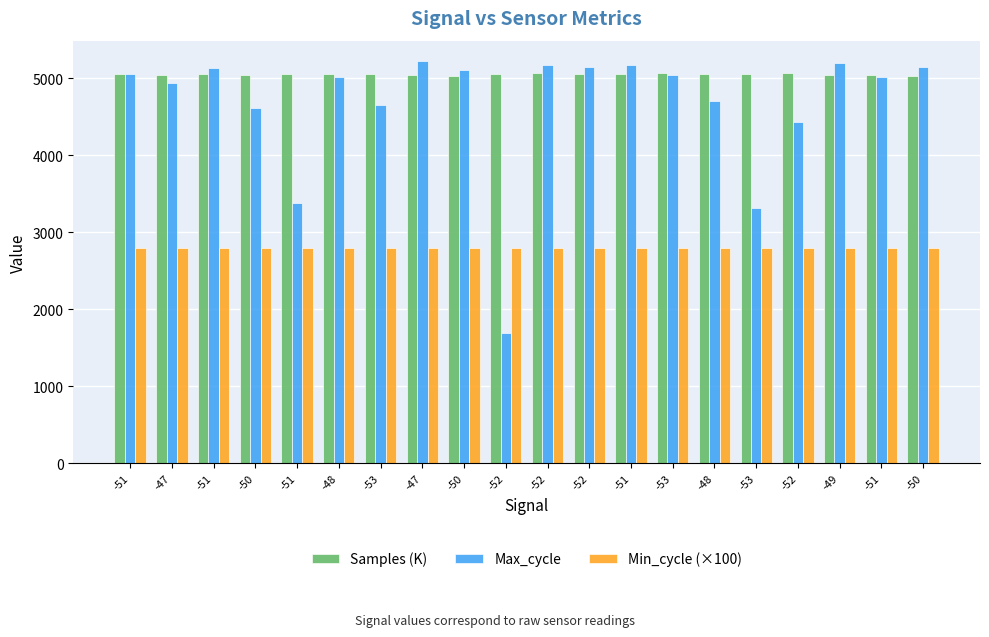

True or false: Max_cycle has a value of 5194.0 at -49.

True